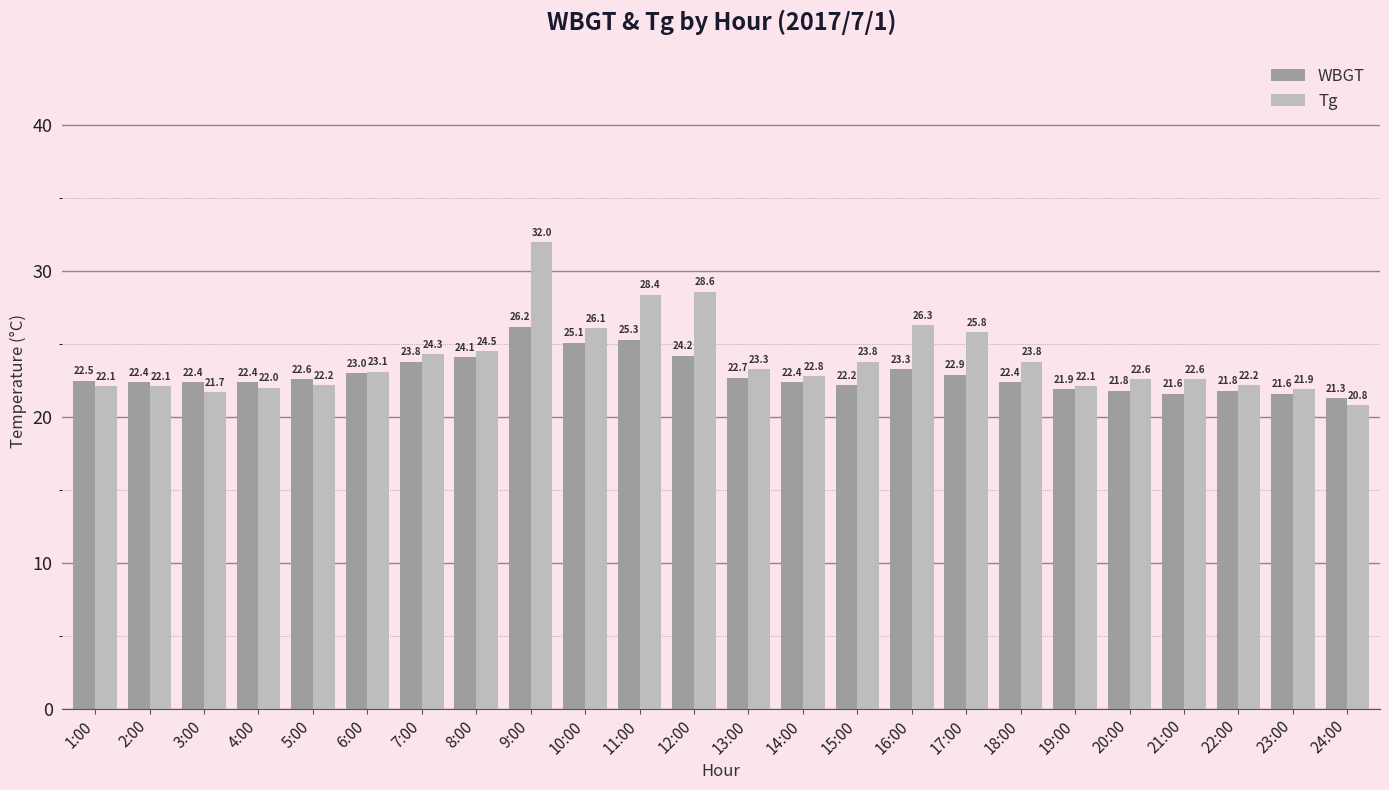

How many series are shown in this chart?

2